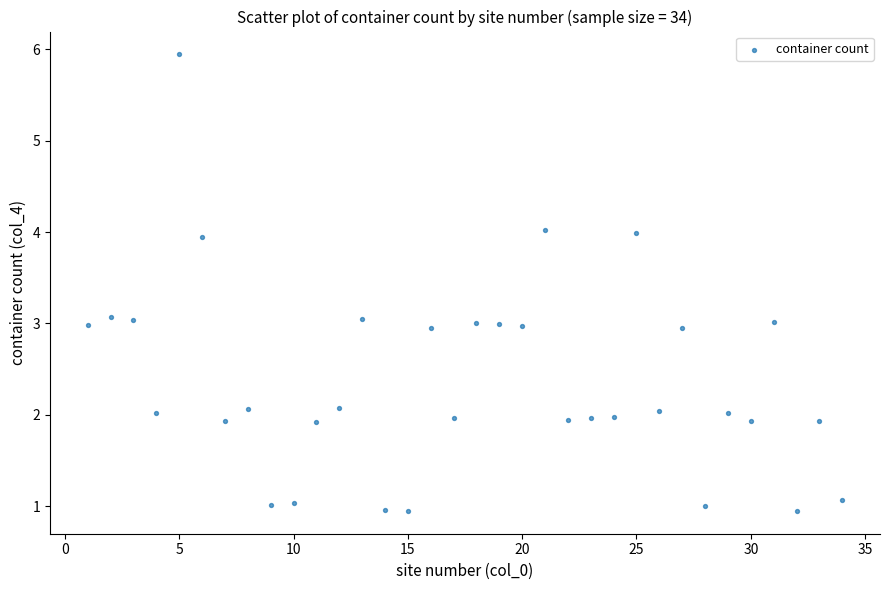

What is the range of Y values (max minus min)?

5.0